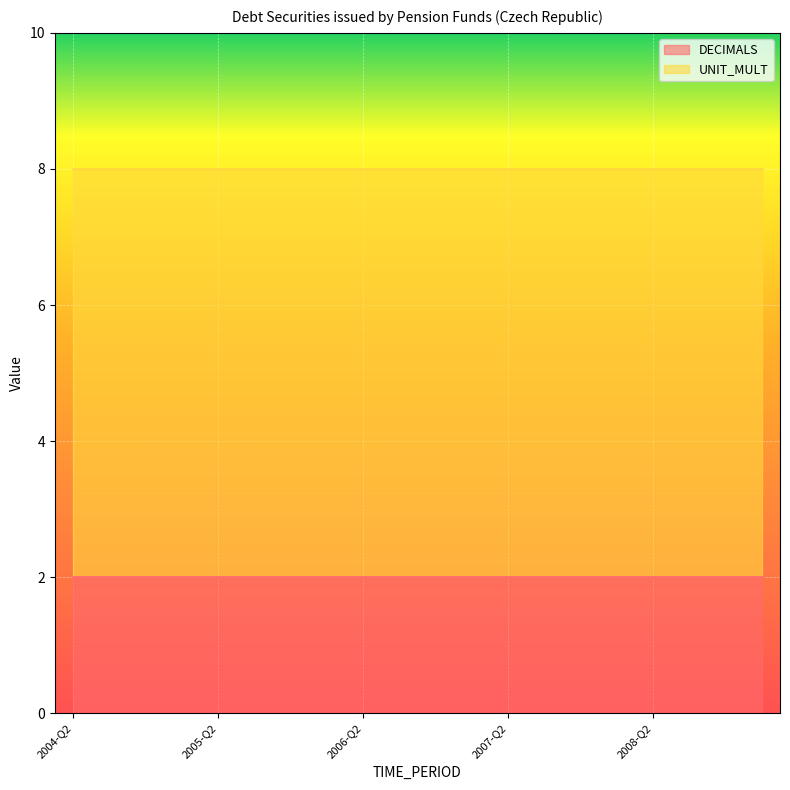

What is the total value across all series at 2004-Q3?

8